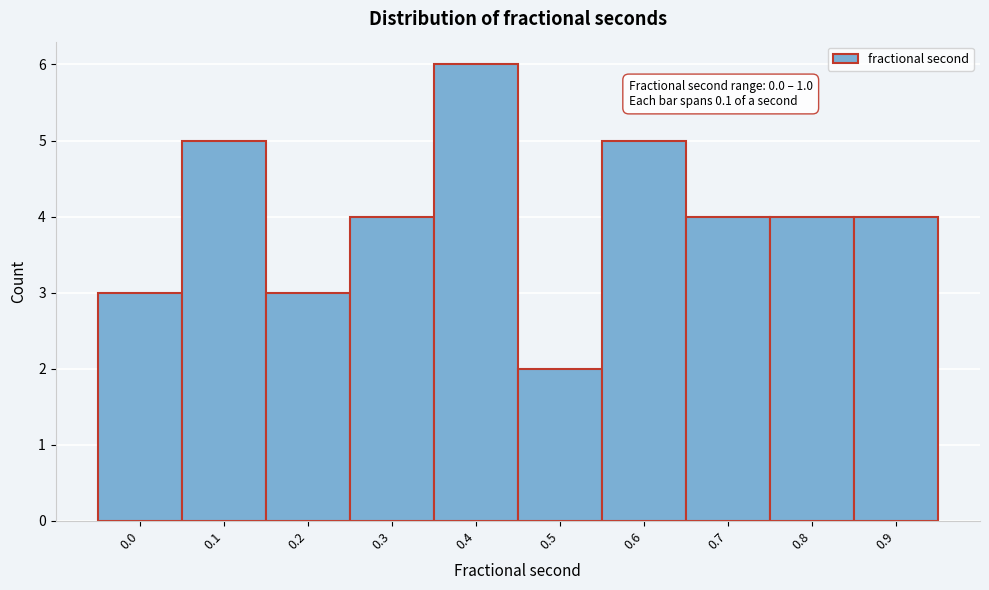

Reading right to left, list all the values displayed in this chart.

0.9=4	0.8=4	0.7=4	0.6=5	0.5=2	0.4=6	0.3=4	0.2=3	0.1=5	0.0=3